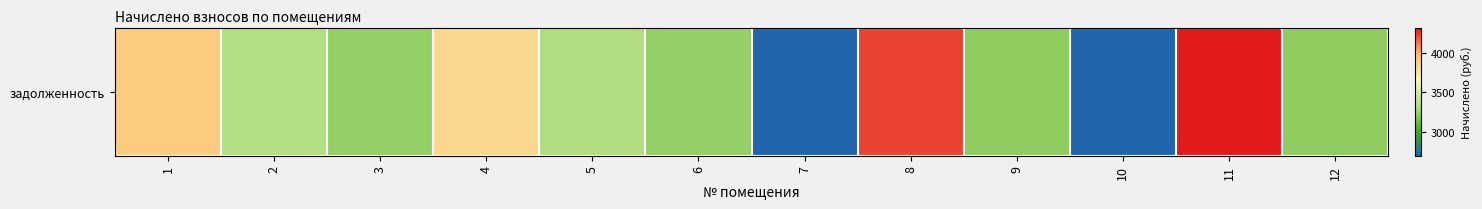

What is the difference between the values at 1 and 10?

1200.4